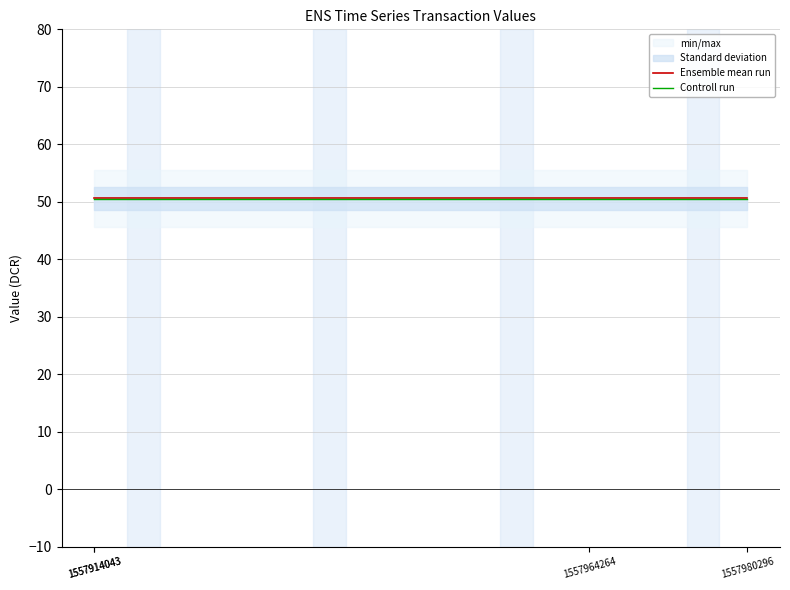

At which label is Ensemble mean run closest to 50?

1557914043